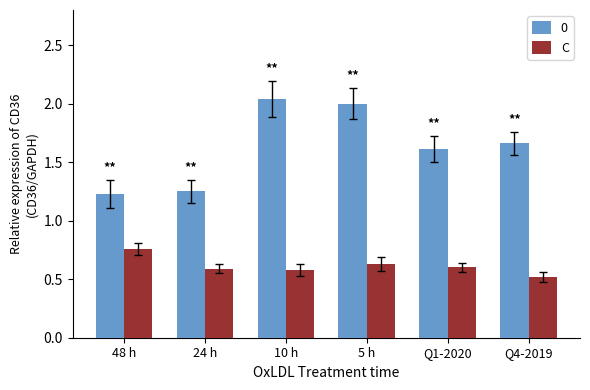

Rank the series by their average value, from lowest to highest.

C, 0